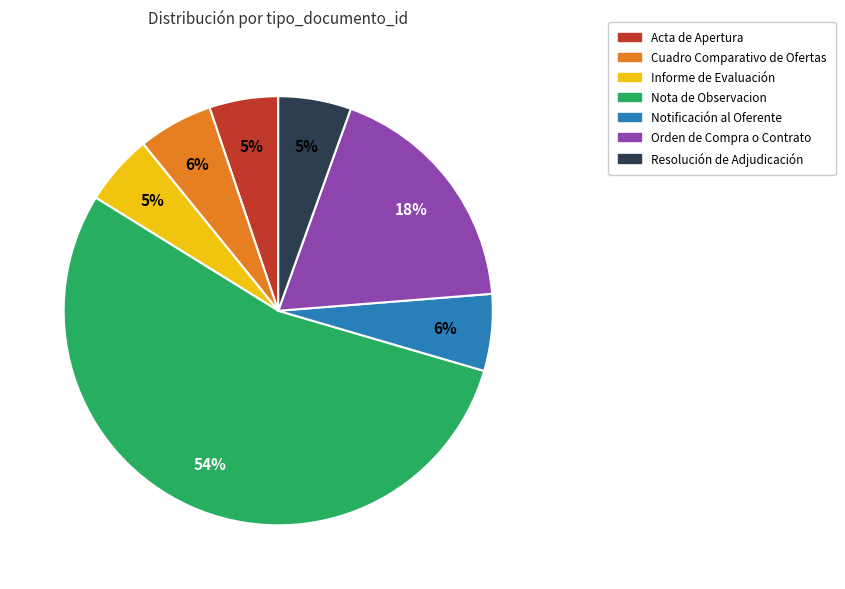

Combined, do Nota de Observacion and Resolución de Adjudicación account for over 50%?

Yes